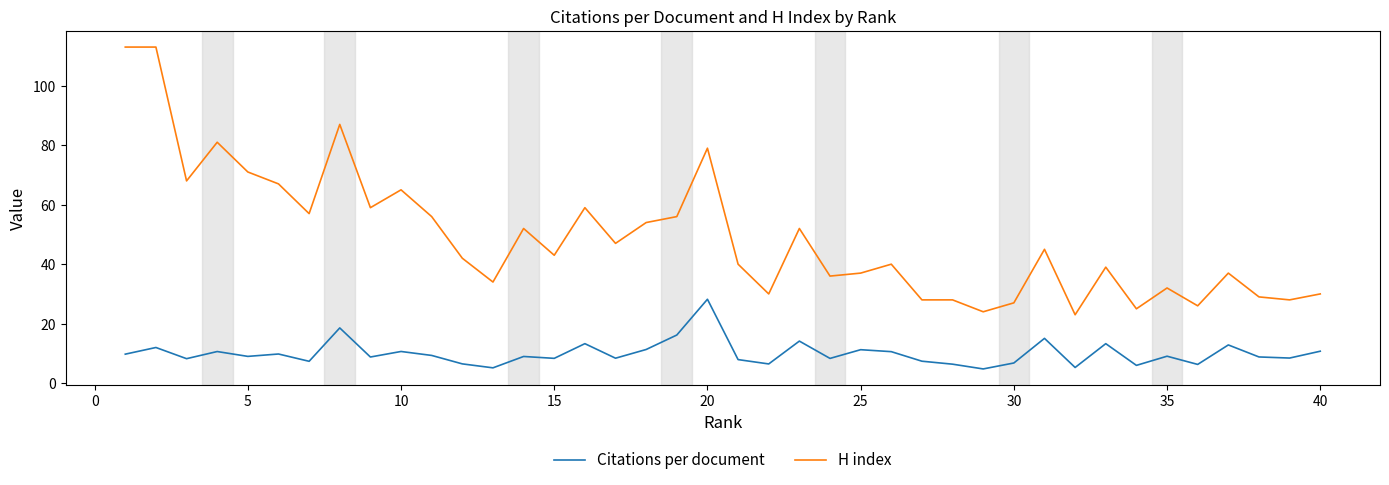

What is the lowest value of the Citations per document series?

4.8